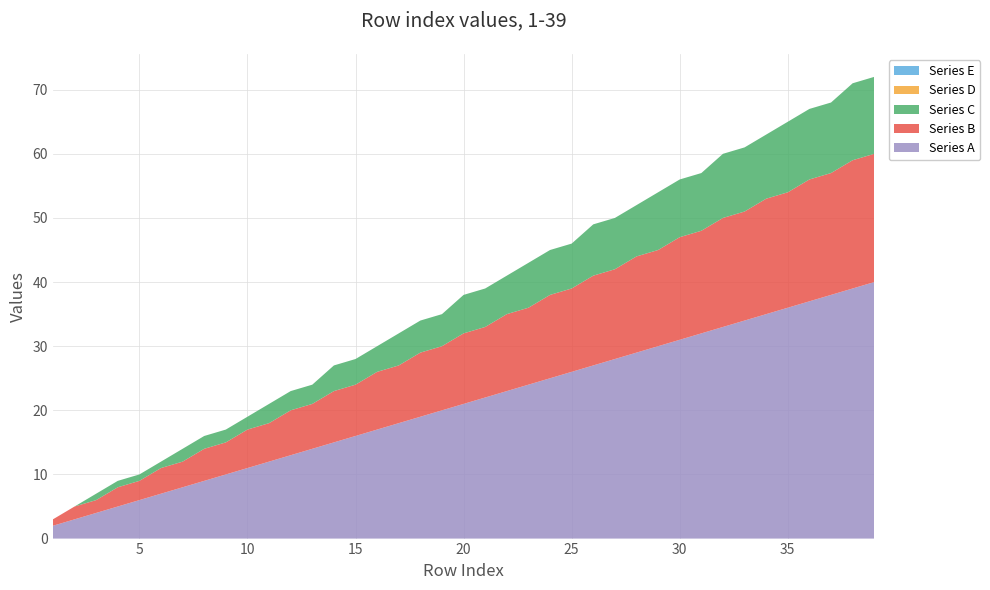

Reading left to right, extract all data points from this chart.

Series A: 2	3	4	5	6	7	8	9	10	11	12	13	14	15	16	17	18	19	20	21	22	23	24	25	26	27	28	29	30	31	32	33	34	35	36	37	38	39	40
Series B: 1	2	2	3	3	4	4	5	5	6	6	7	7	8	8	9	9	10	10	11	11	12	12	13	13	14	14	15	15	16	16	17	17	18	18	19	19	20	20
Series C: 0	0	1	1	1	1	2	2	2	2	3	3	3	4	4	4	5	5	5	6	6	6	7	7	7	8	8	8	9	9	9	10	10	10	11	11	11	12	12
Series D: 0	0	0	0	0	0	0	0	0	0	0	0	0	0	0	0	0	0	0	0	0	0	0	0	0	0	0	0	0	0	0	0	0	0	0	0	0	0	0
Series E: 0	0	0	0	0	0	0	0	0	0	0	0	0	0	0	0	0	0	0	0	0	0	0	0	0	0	0	0	0	0	0	0	0	0	0	0	0	0	0